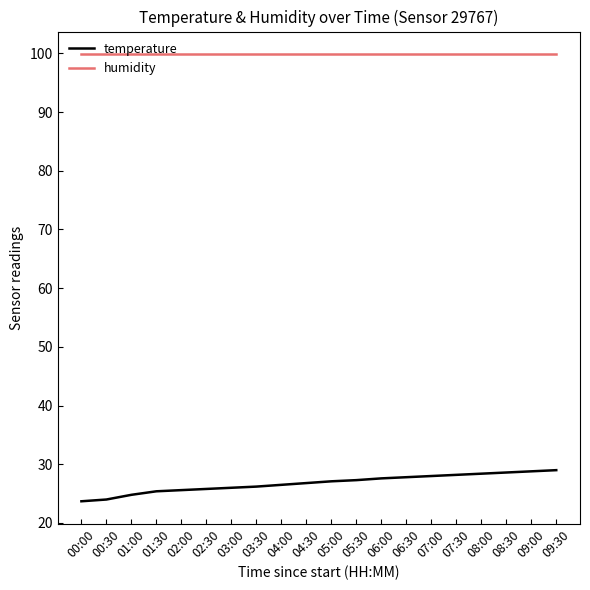

What position from the right is 06:00?

8